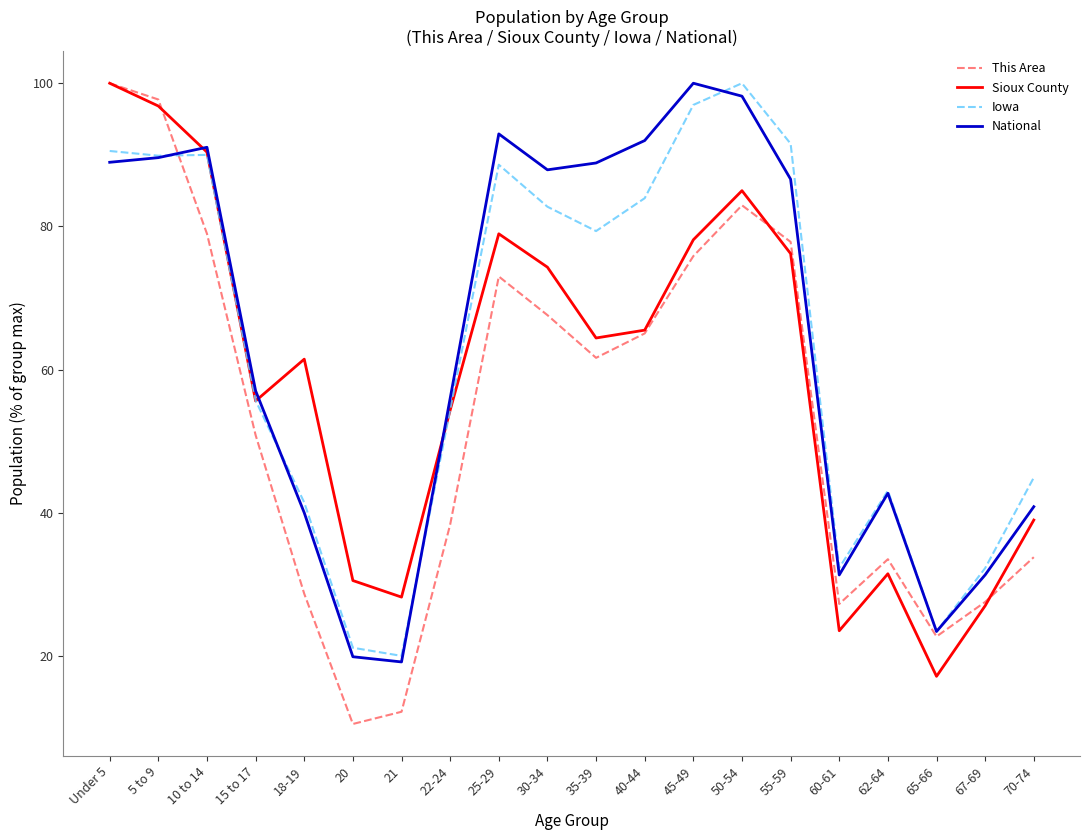

The This Area series shows 67.6 at 30-34. True or false?

True